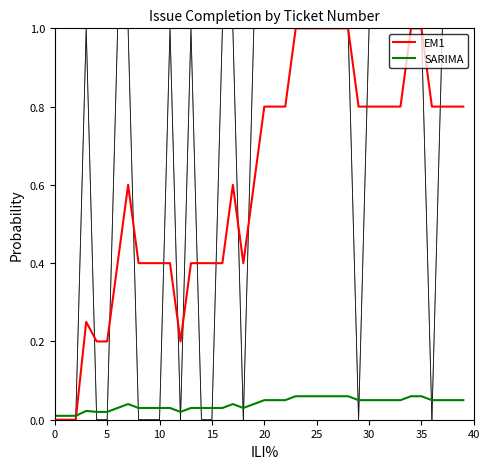

What is the maximum value shown in the chart?

1.0